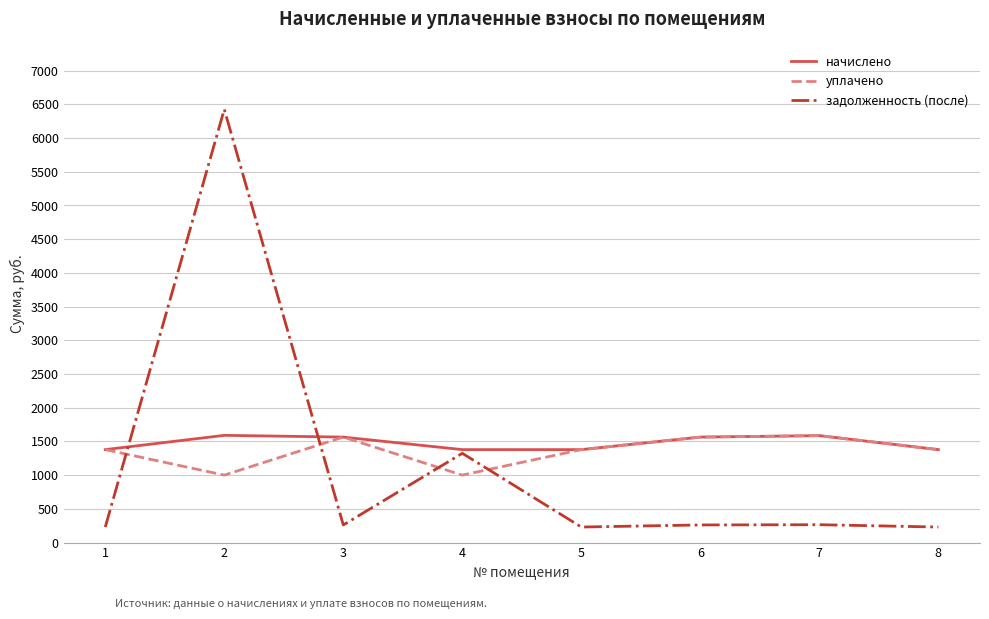

Rank the series by their average value, from highest to lowest.

начислено, уплачено, задолженность (после)